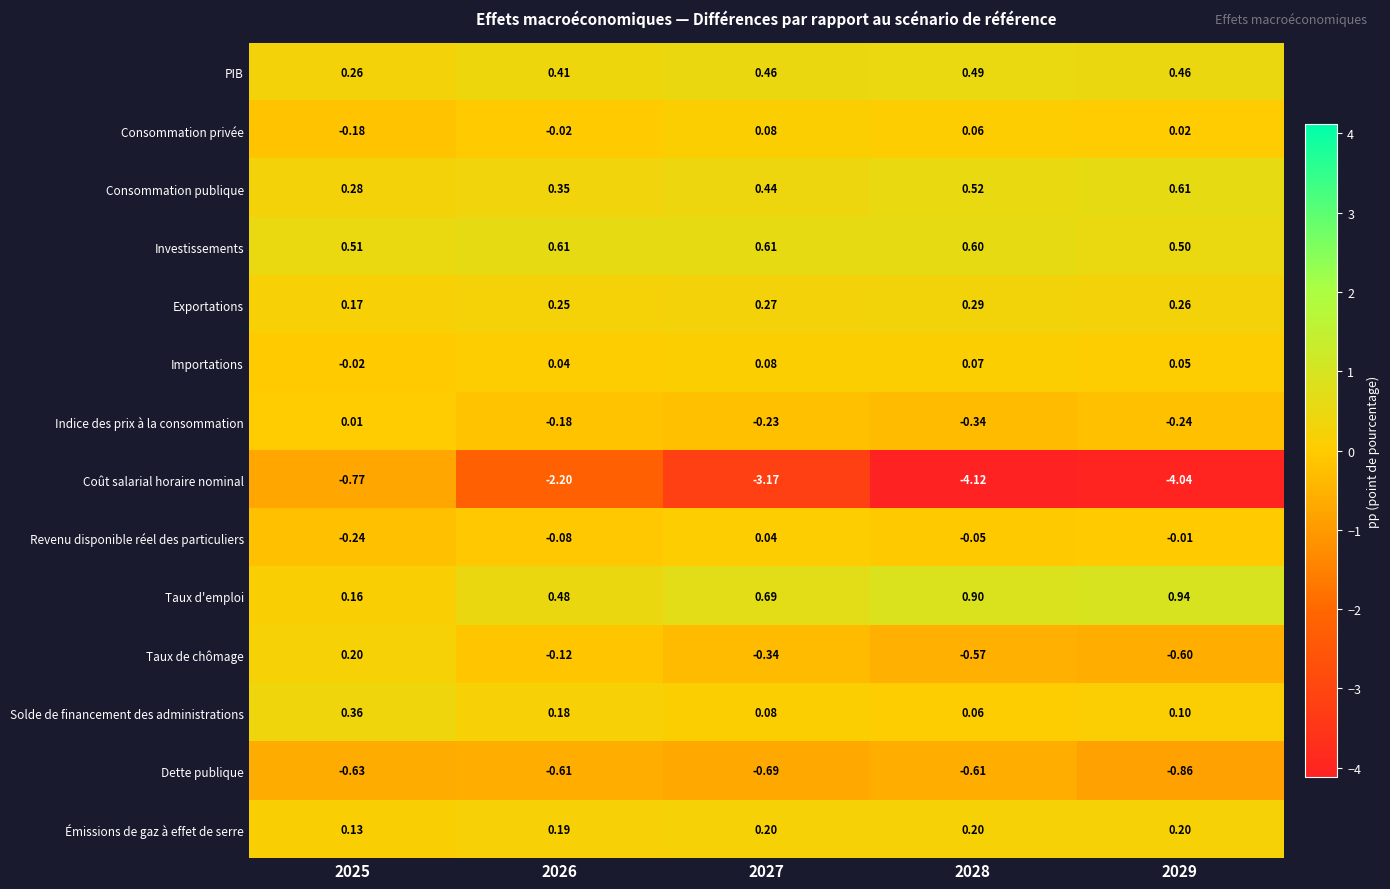

Which series has the widest spread of values?

Coût salarial horaire nominal